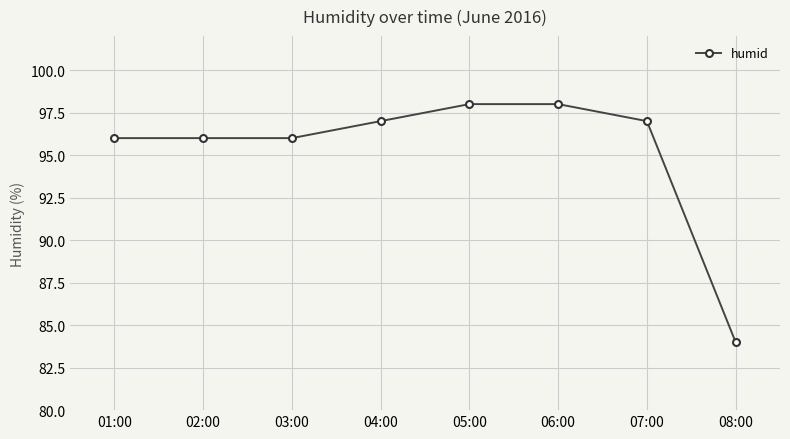

The chart shows a value of 97 at 07:00. True or false?

True